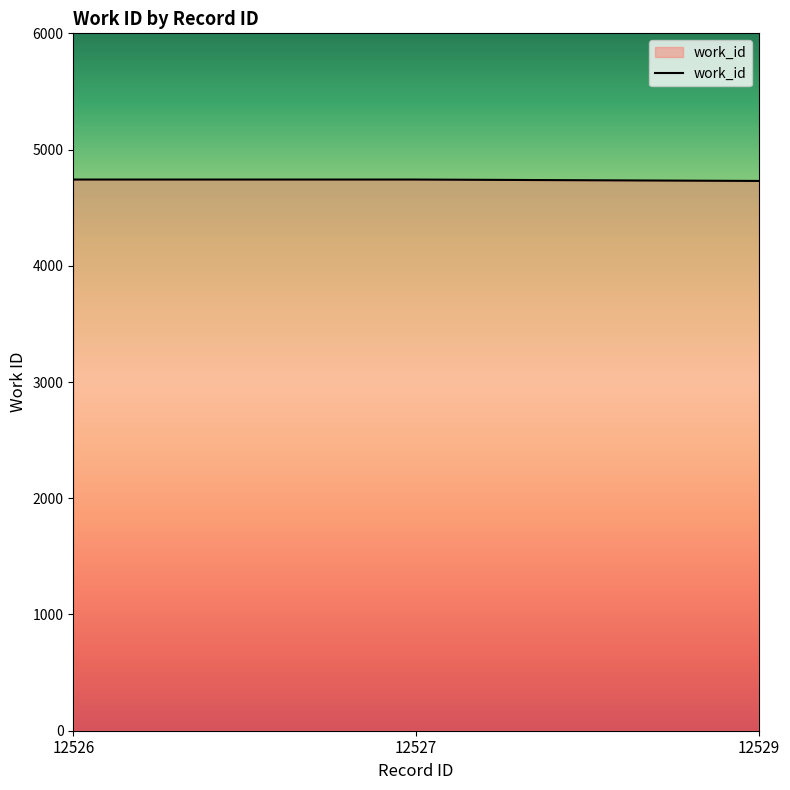

What is the ratio of the value at 12526 to the value at 12529?

1.0